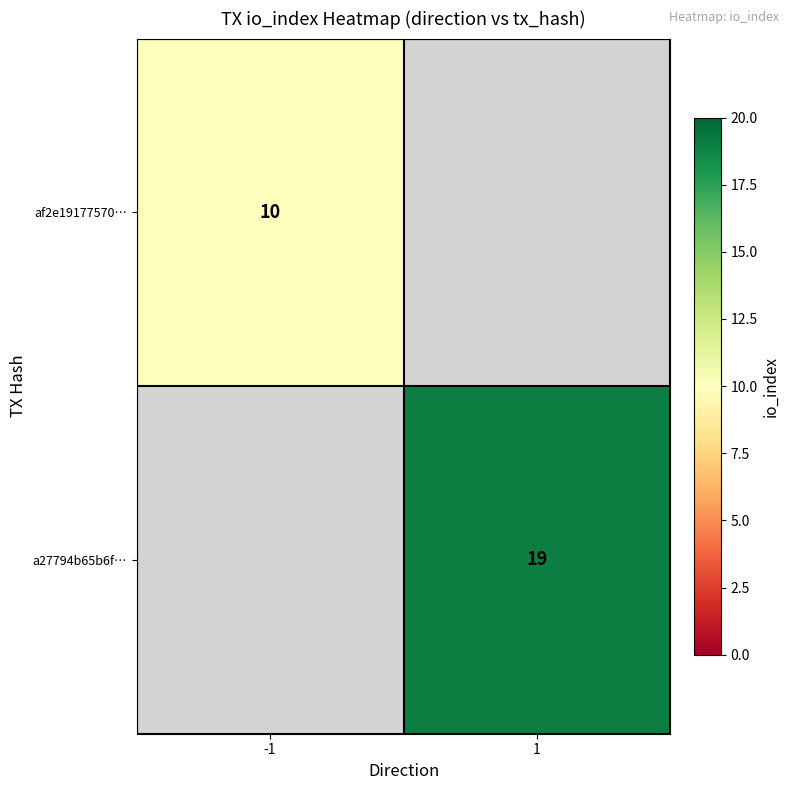

Which label corresponds to the smallest value in the chart?

-1